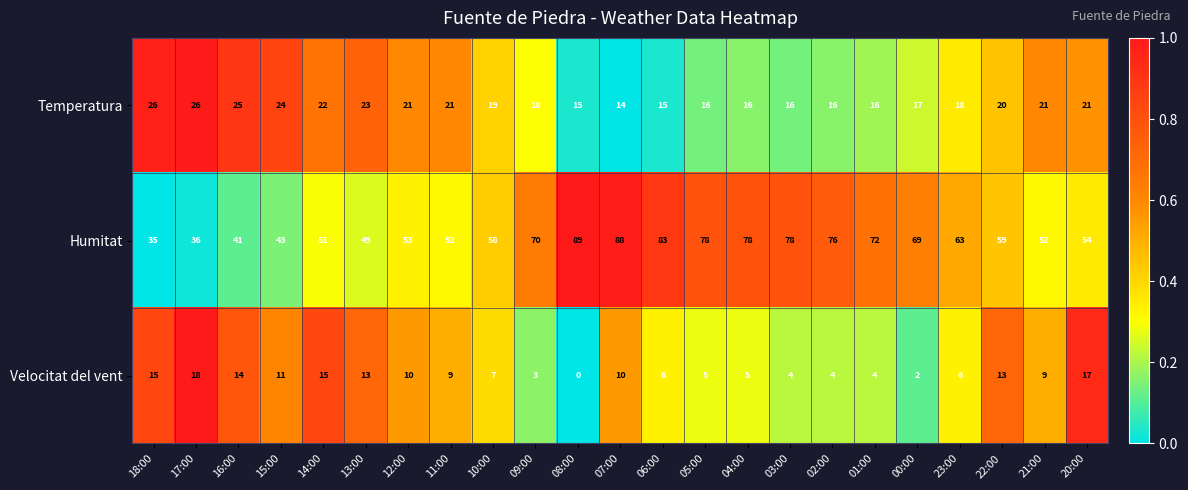

Count the number of categories in the chart.

23